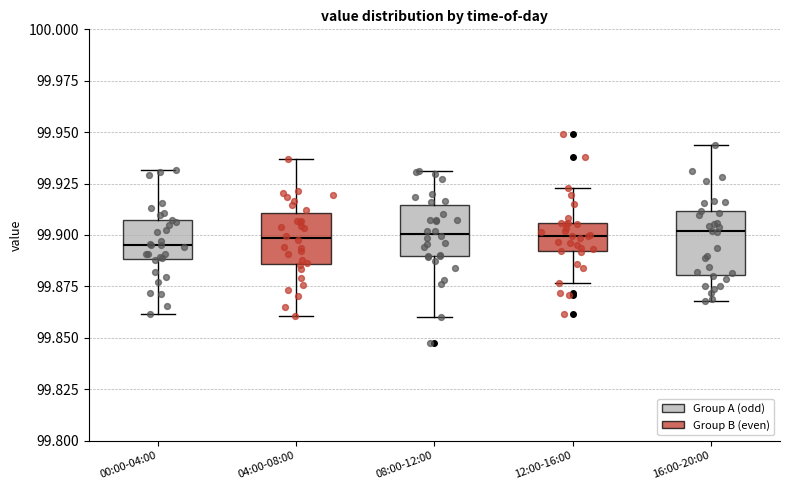

Where does the upper whisker of the box for 04:00-08:00 end on the y-axis? The values are not printed on the chart, so give them approximately, as read against the axis.

99.935